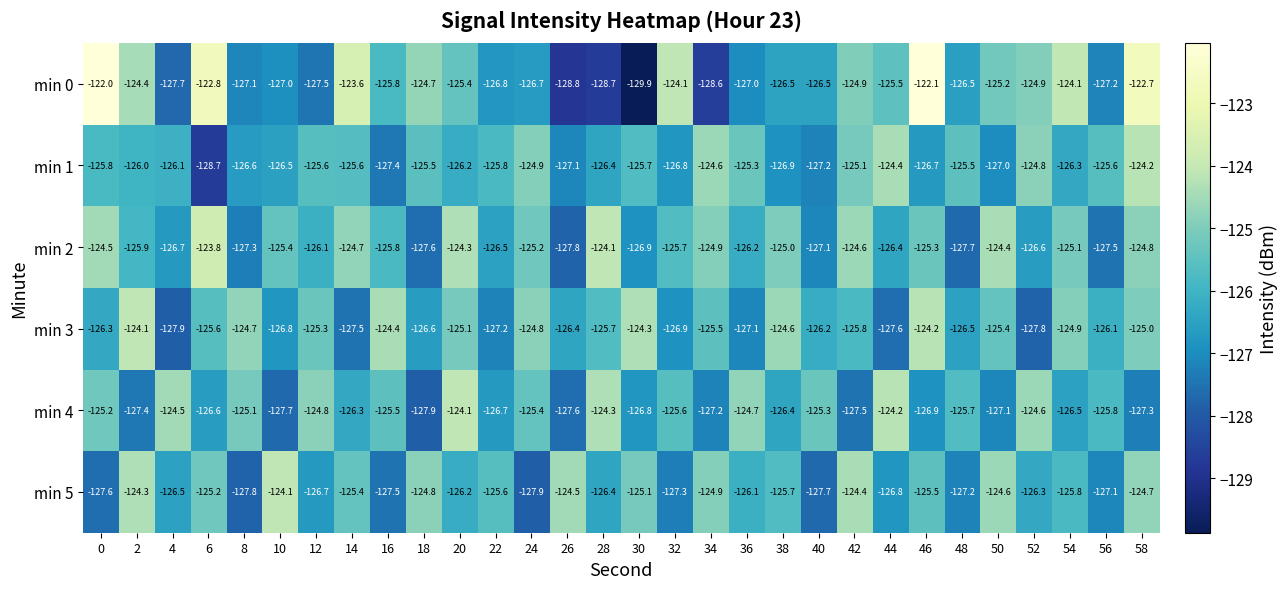

What is the total value across all series at 0?

-751.4